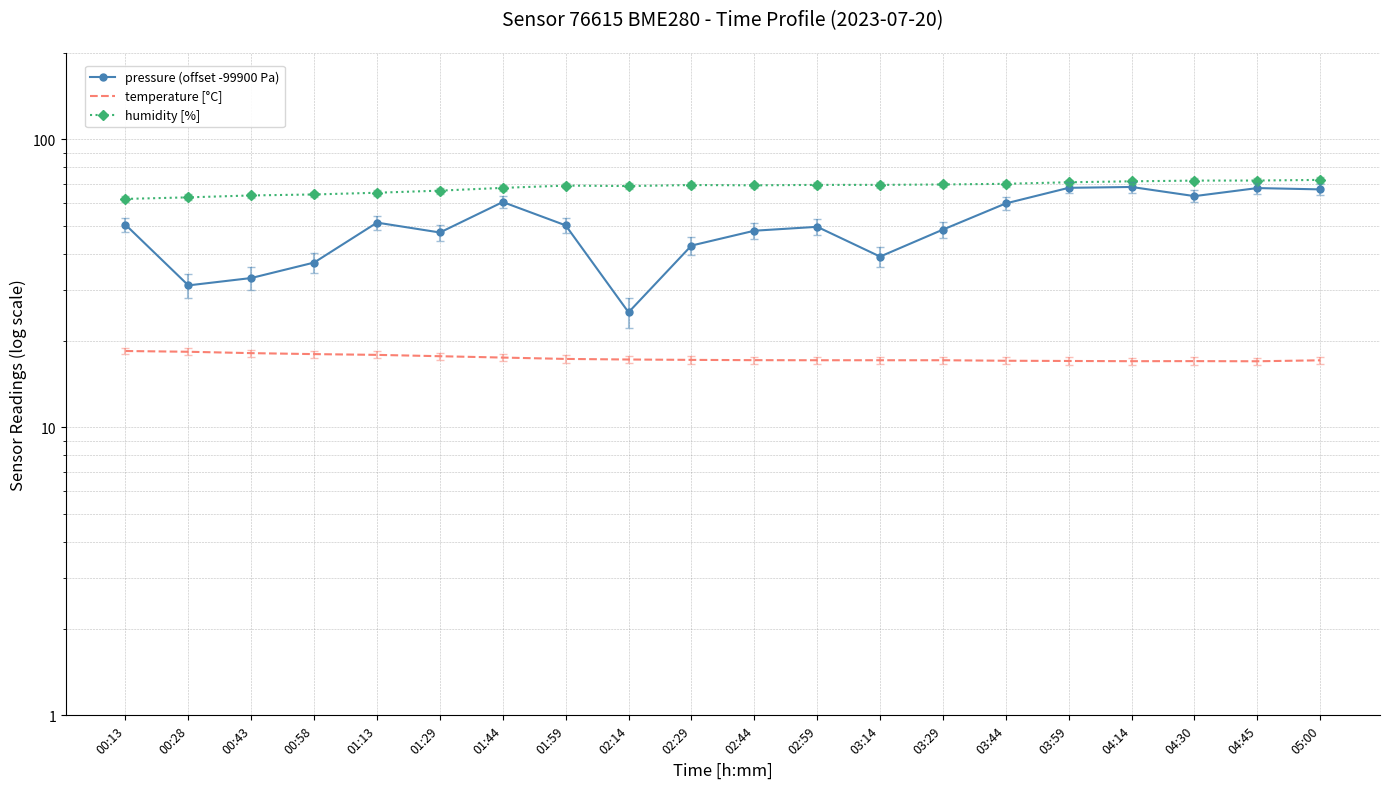

Is it true that pressure (offset -99900 Pa) equals 51.4 at 01:13?

True